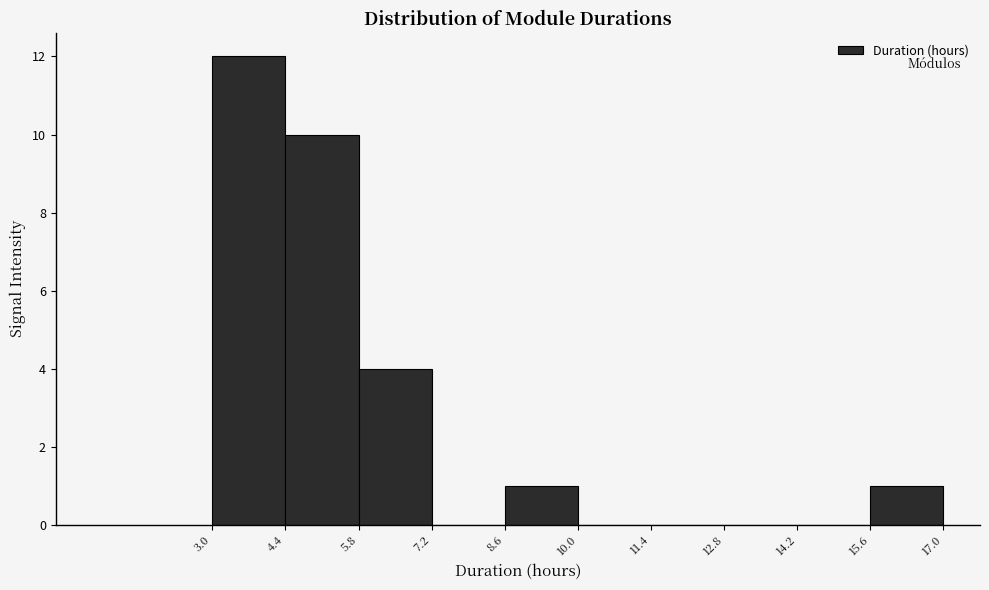

Reading left to right, list every bar in this chart as the range it spans on the x-axis followed by its height. The values are not printed on the chart, so give them approximately, as read against the axis.

3.0 to 4.4: 12
4.4 to 5.8: 10
5.8 to 7.2: 4
7.2 to 8.6: 0
8.6 to 10.0: 1
10.0 to 11.4: 0
11.4 to 12.8: 0
12.8 to 14.2: 0
14.2 to 15.6: 0
15.6 to 17.0: 1